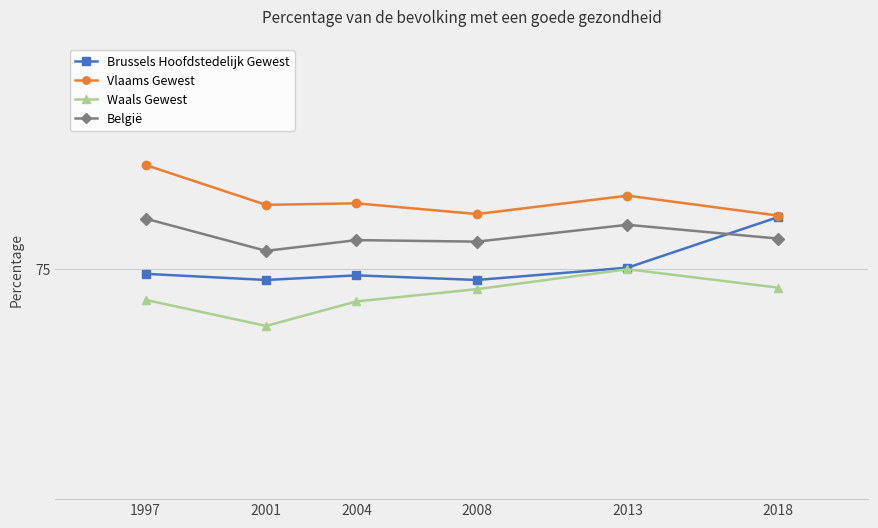

Rank the series by their average value, from lowest to highest.

Waals Gewest, Brussels Hoofdstedelijk Gewest, België, Vlaams Gewest